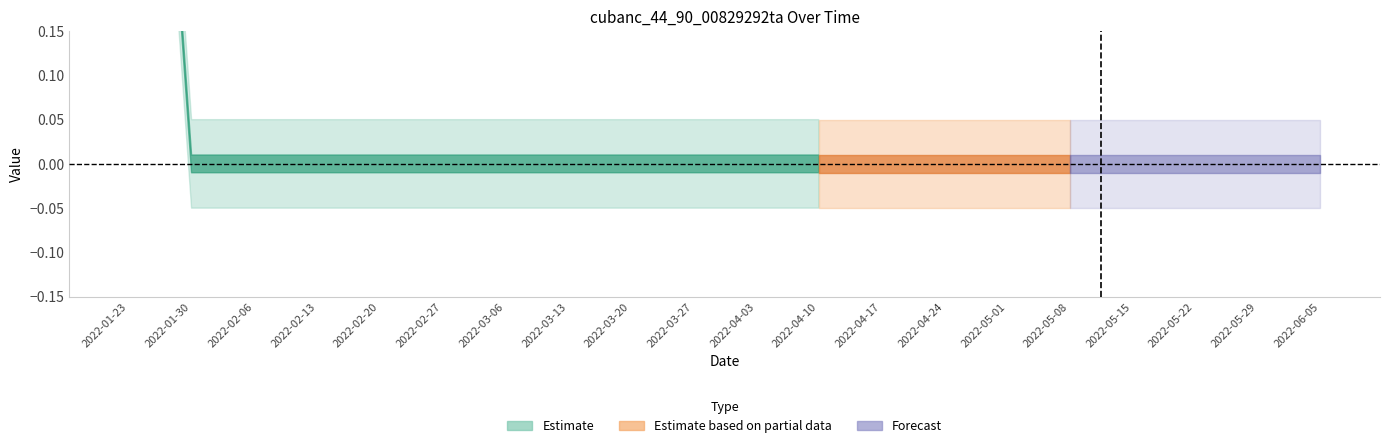

Rank the categories by value from lowest to highest.

2022-01-30, 2022-02-06, 2022-02-13, 2022-02-20, 2022-02-27, 2022-03-06, 2022-03-13, 2022-03-20, 2022-03-27, 2022-04-03, 2022-04-10, 2022-04-17, 2022-04-24, 2022-05-01, 2022-05-08, 2022-05-15, 2022-05-22, 2022-05-29, 2022-06-05, 2022-01-23